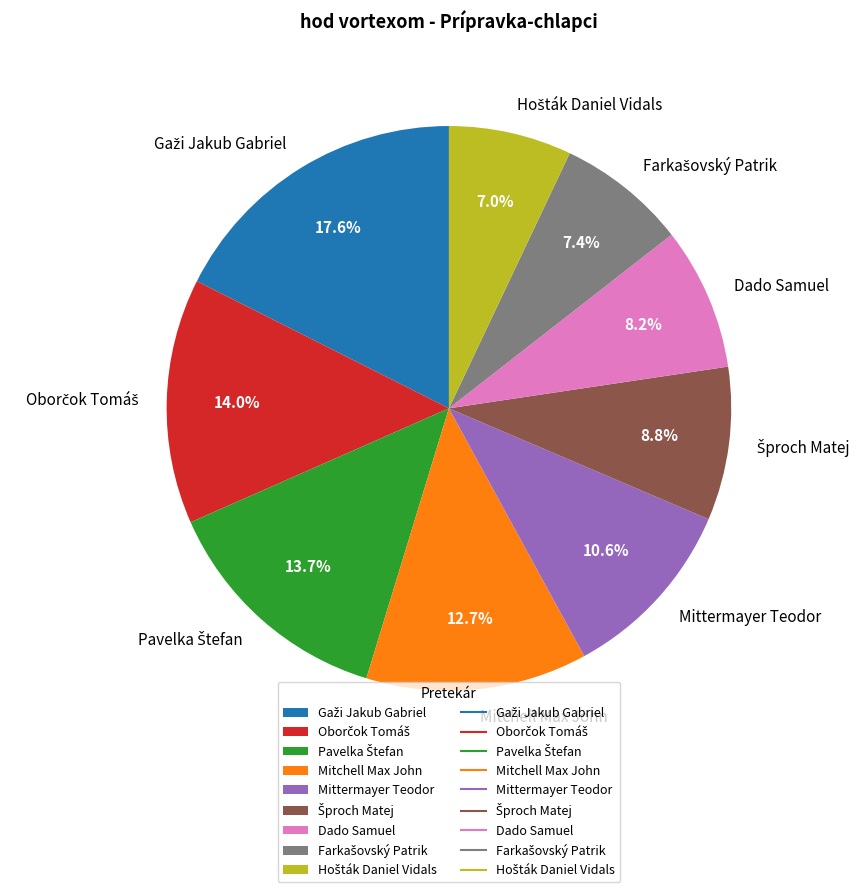

True or false: Mittermayer Teodor accounts for 2% of the total.

False